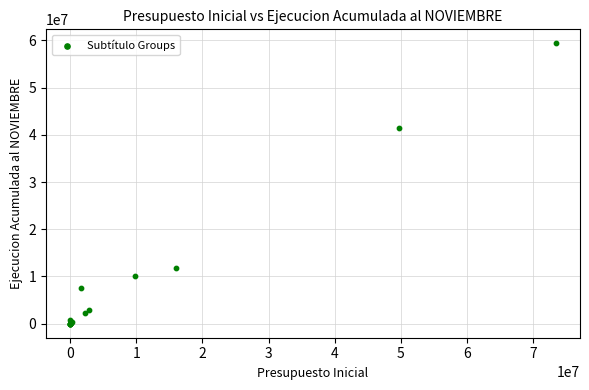

What Y value in the scatter plot is closest to 29682416?

41532586